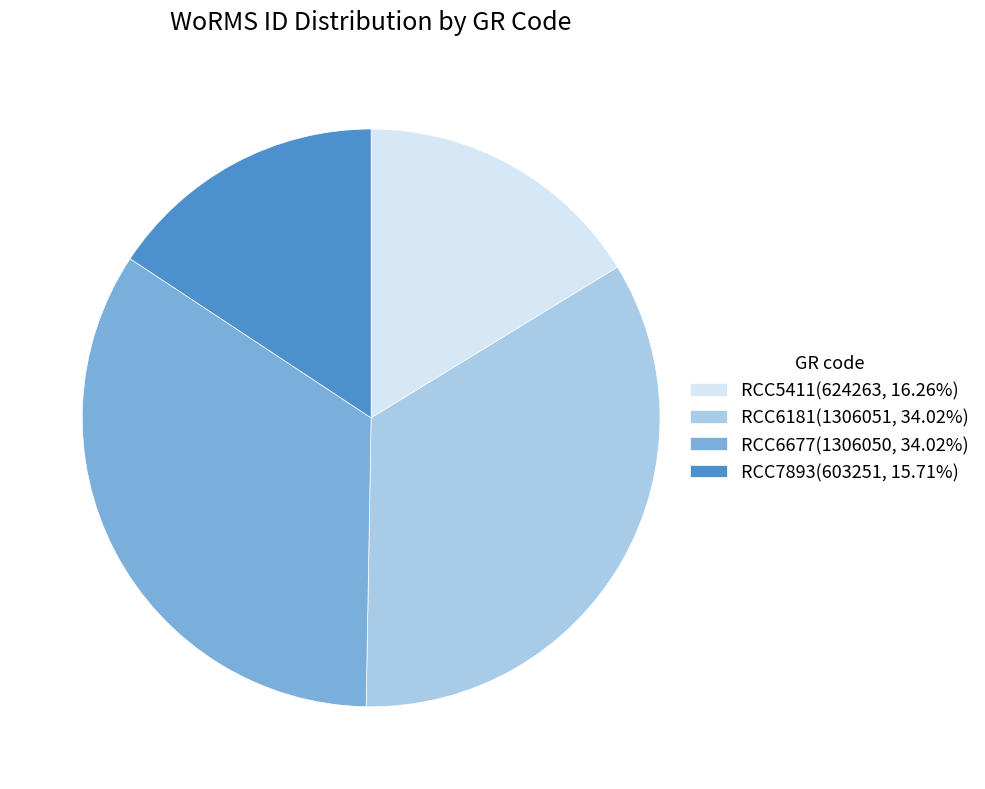

Does RCC6181(1306051, 34.02%) represent more than half of the total?

No